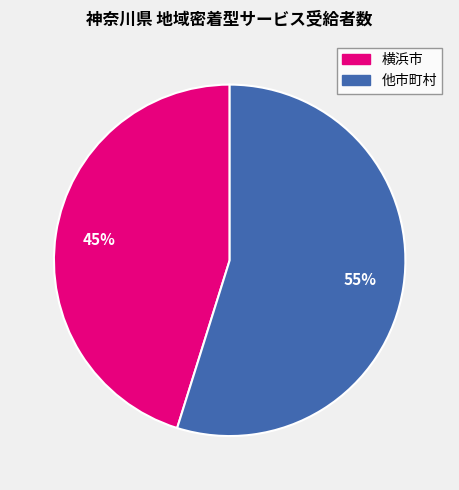

To the nearest percent, what is the difference between the largest and smallest slice percentages?

10%